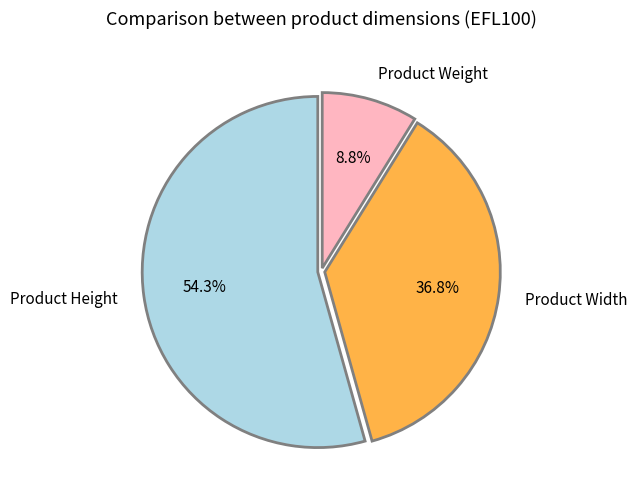

Combined, do Product Height and Product Width account for over 50%?

Yes